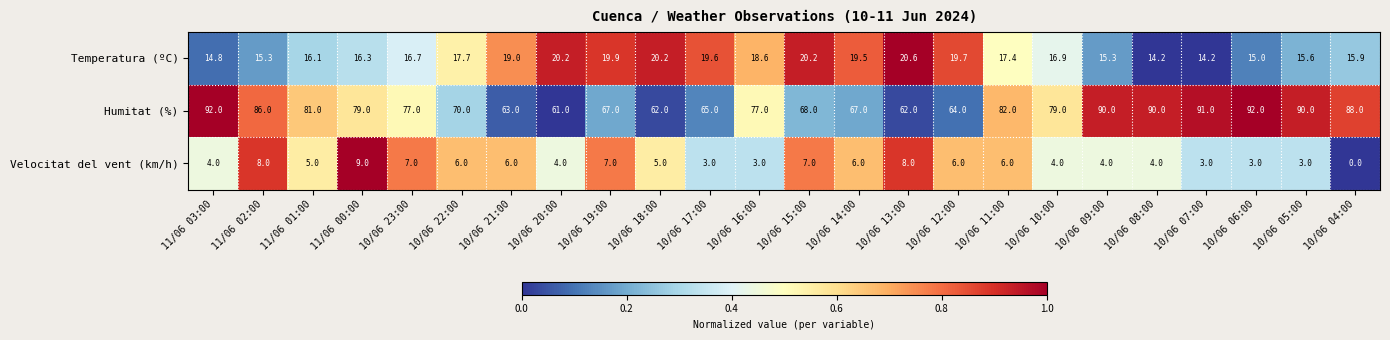

List the series in order of their peak value, lowest first.

Velocitat del vent (km/h), Temperatura (ºC), Humitat (%)